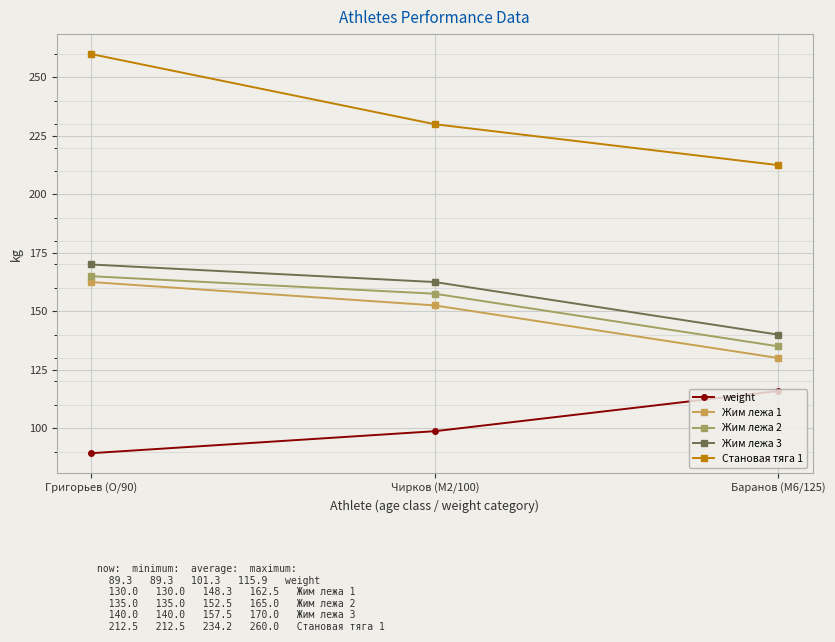

How many lines are shown in the chart?

5